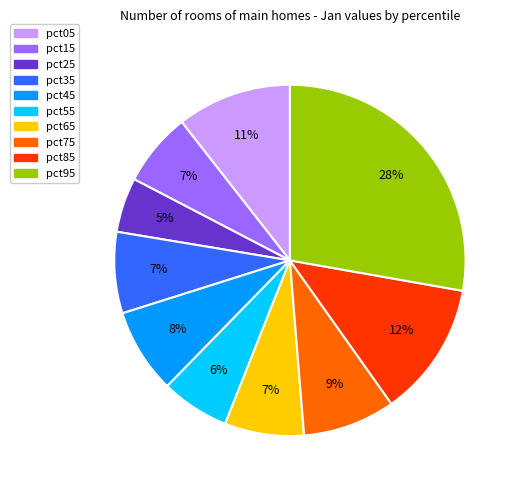

To the nearest percent, what is the difference between the pct15 and pct05 slice percentages?

4%